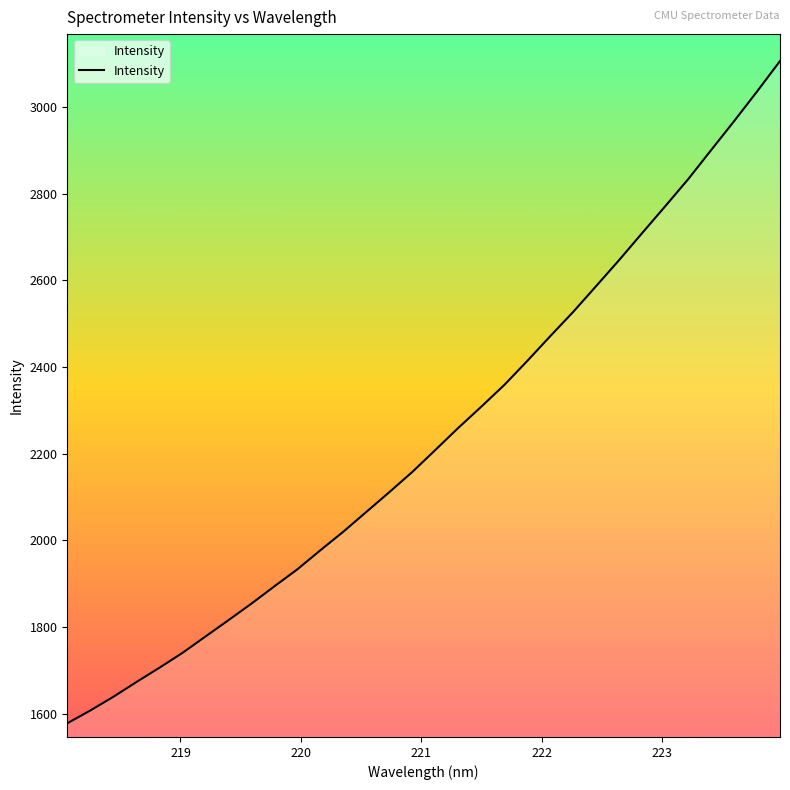

Reading left to right, list all the values displayed in this chart.

1578.2	1607.6	1639.2	1673.2	1706.2	1740.3	1778.1	1815.8	1854.1	1894.1	1933.3	1977.3	2020.2	2065.8	2111.4	2158.0	2208.6	2259.7	2308.5	2358.6	2414.1	2471.2	2527.3	2586.9	2646.9	2709.0	2770.7	2833.1	2900.2	2967.0	3035.5	3105.7